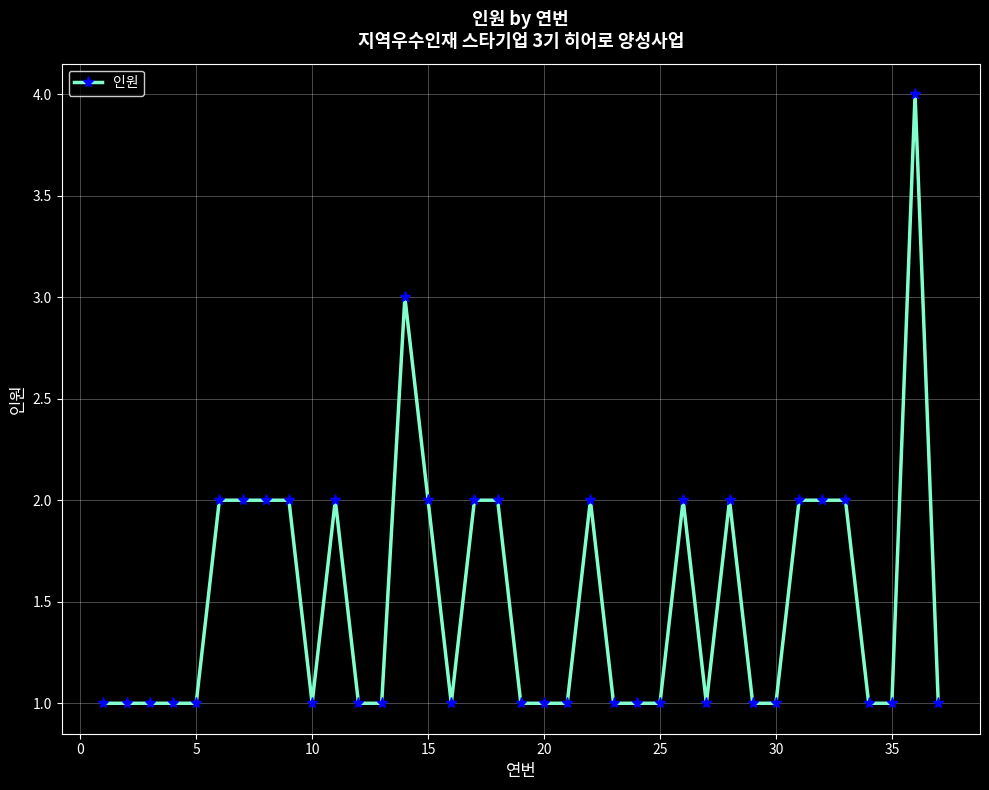

What is the maximum value shown in the chart?

4